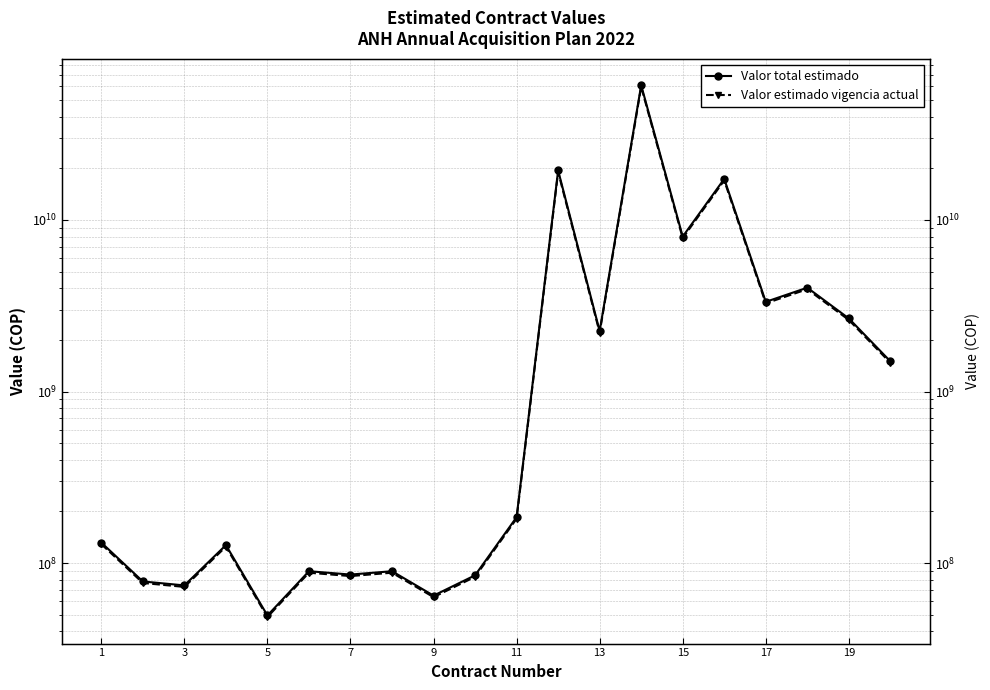

What is the highest value of the Valor total estimado series?

60961309043.0